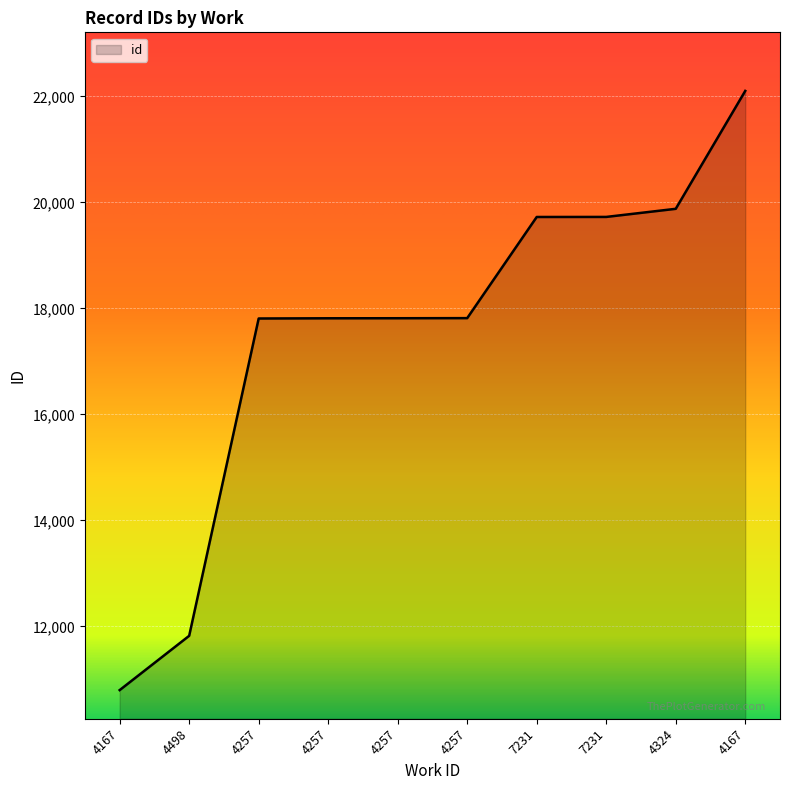

What is the label of the 6th point from the left?

4257